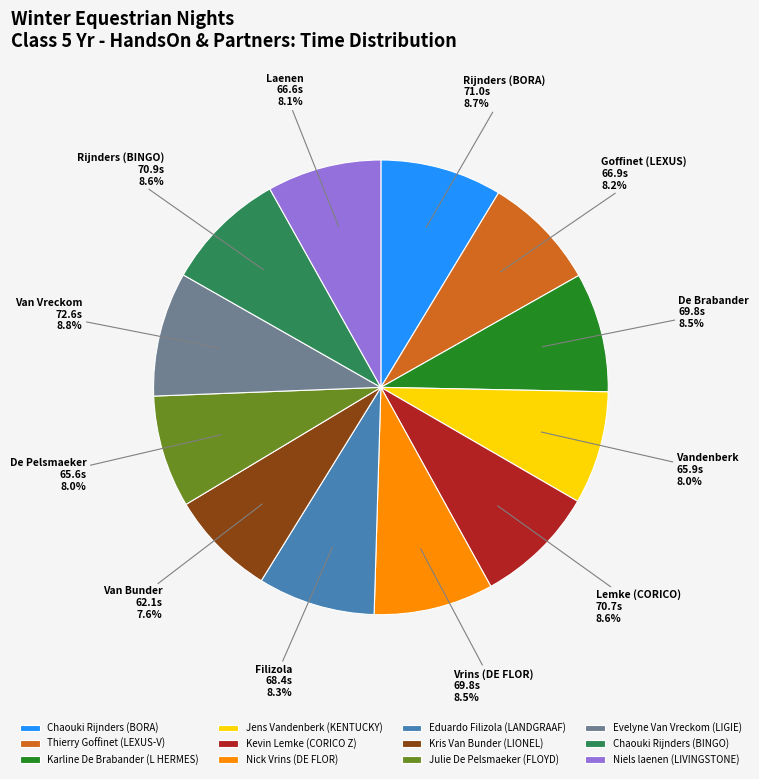

Do Chaouki Rijnders (BORA) and Chaouki Rijnders (BINGO) together represent more than half of the pie?

No